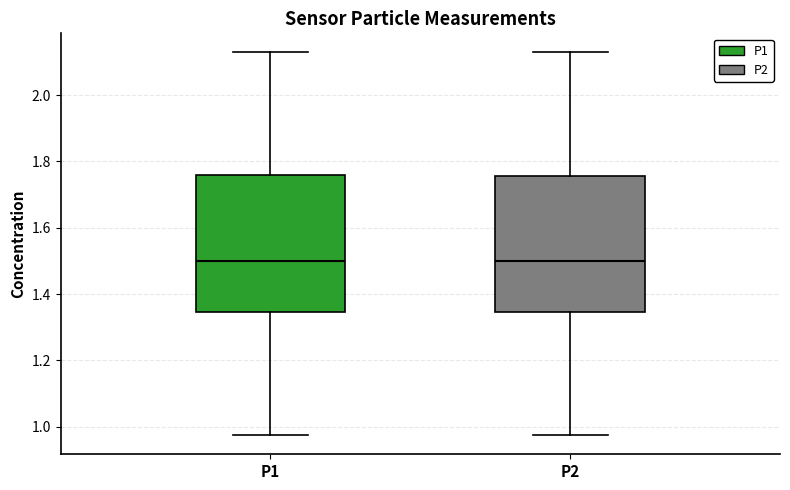

Where does the lower whisker of the box for P1 end on the y-axis? The values are not printed on the chart, so give them approximately, as read against the axis.

0.98